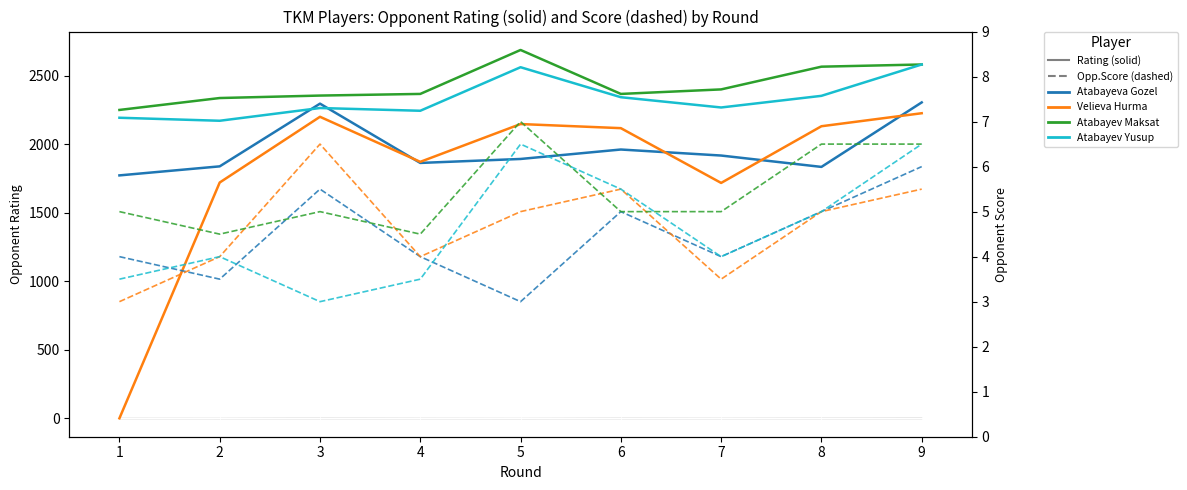

How many series are shown in this chart?

4